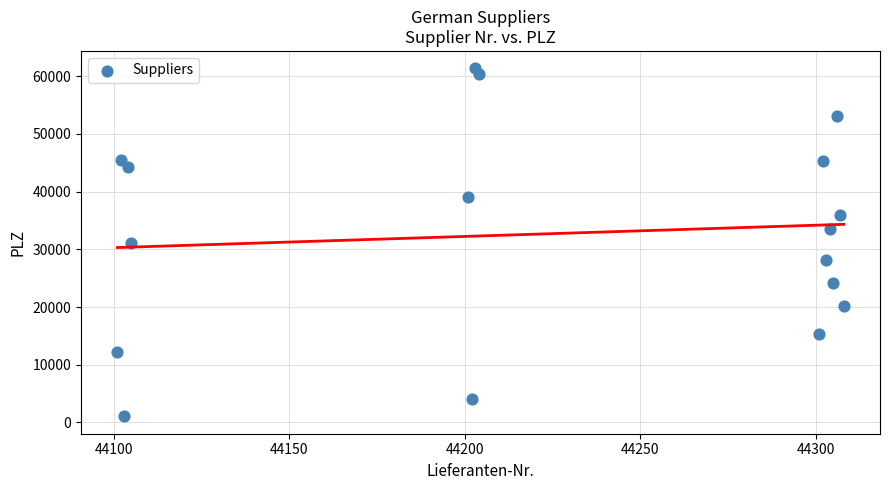

What is the range of X values (max minus min)?

207